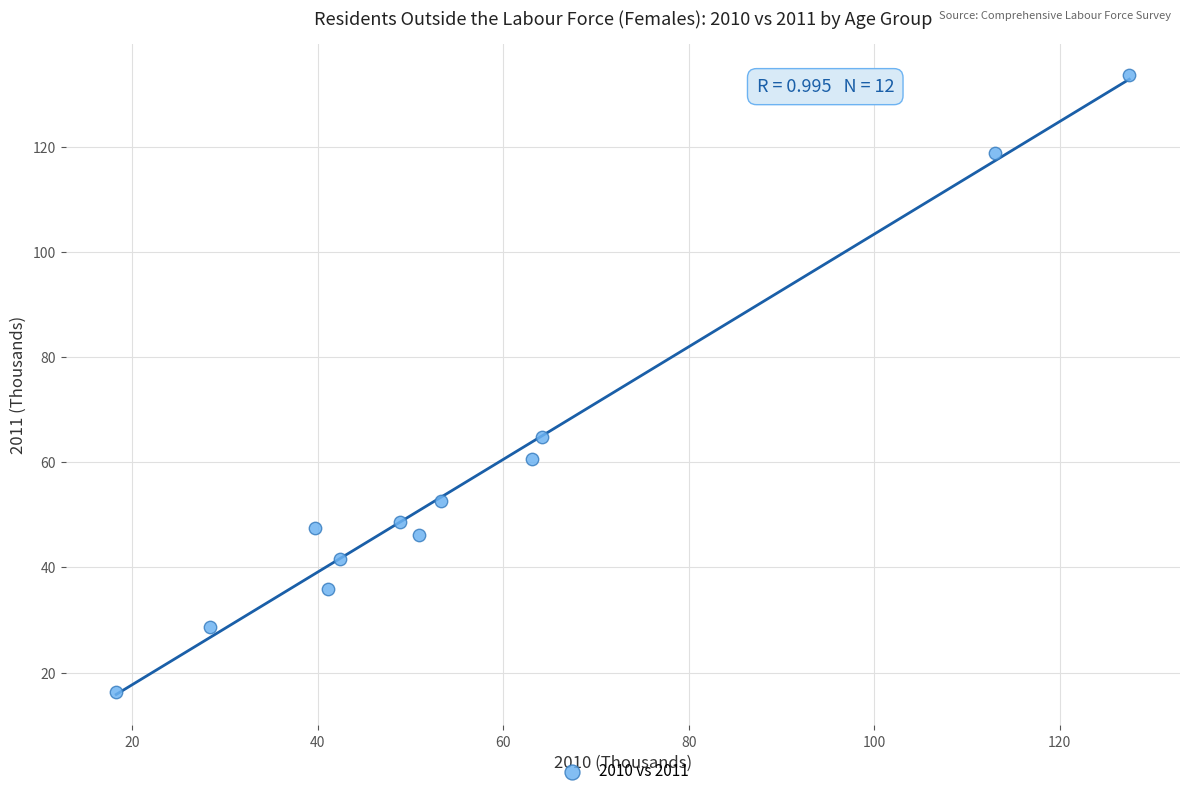

What Y value in the scatter plot is closest to 75?

64.7